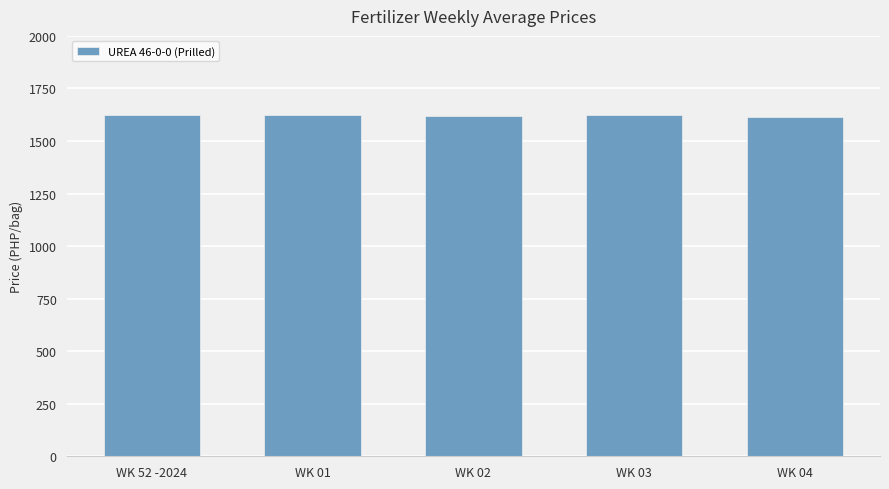

What is the minimum value shown in the chart?

1614.3